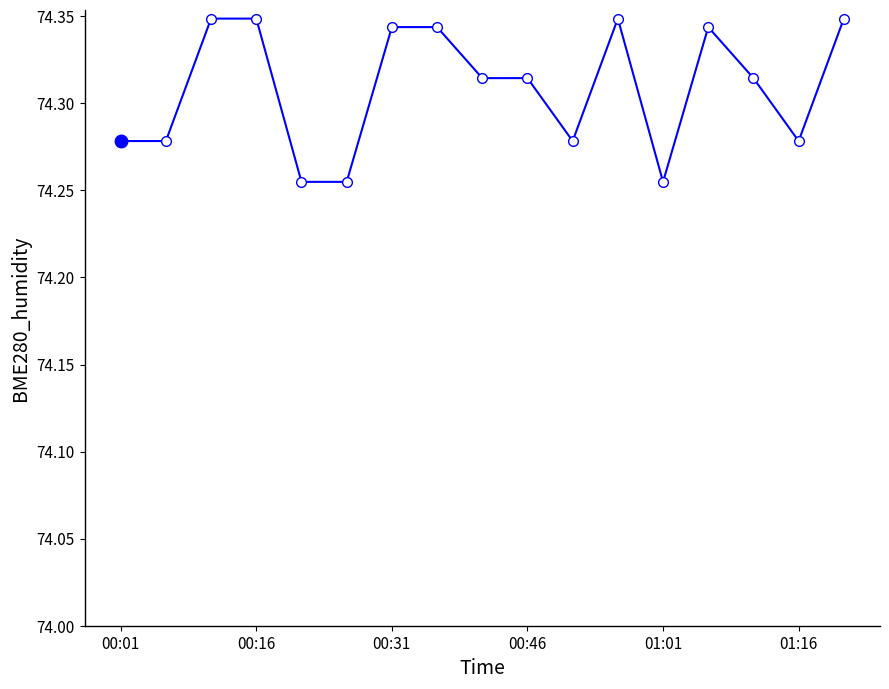

Count the values in the range 74 to 75.

17